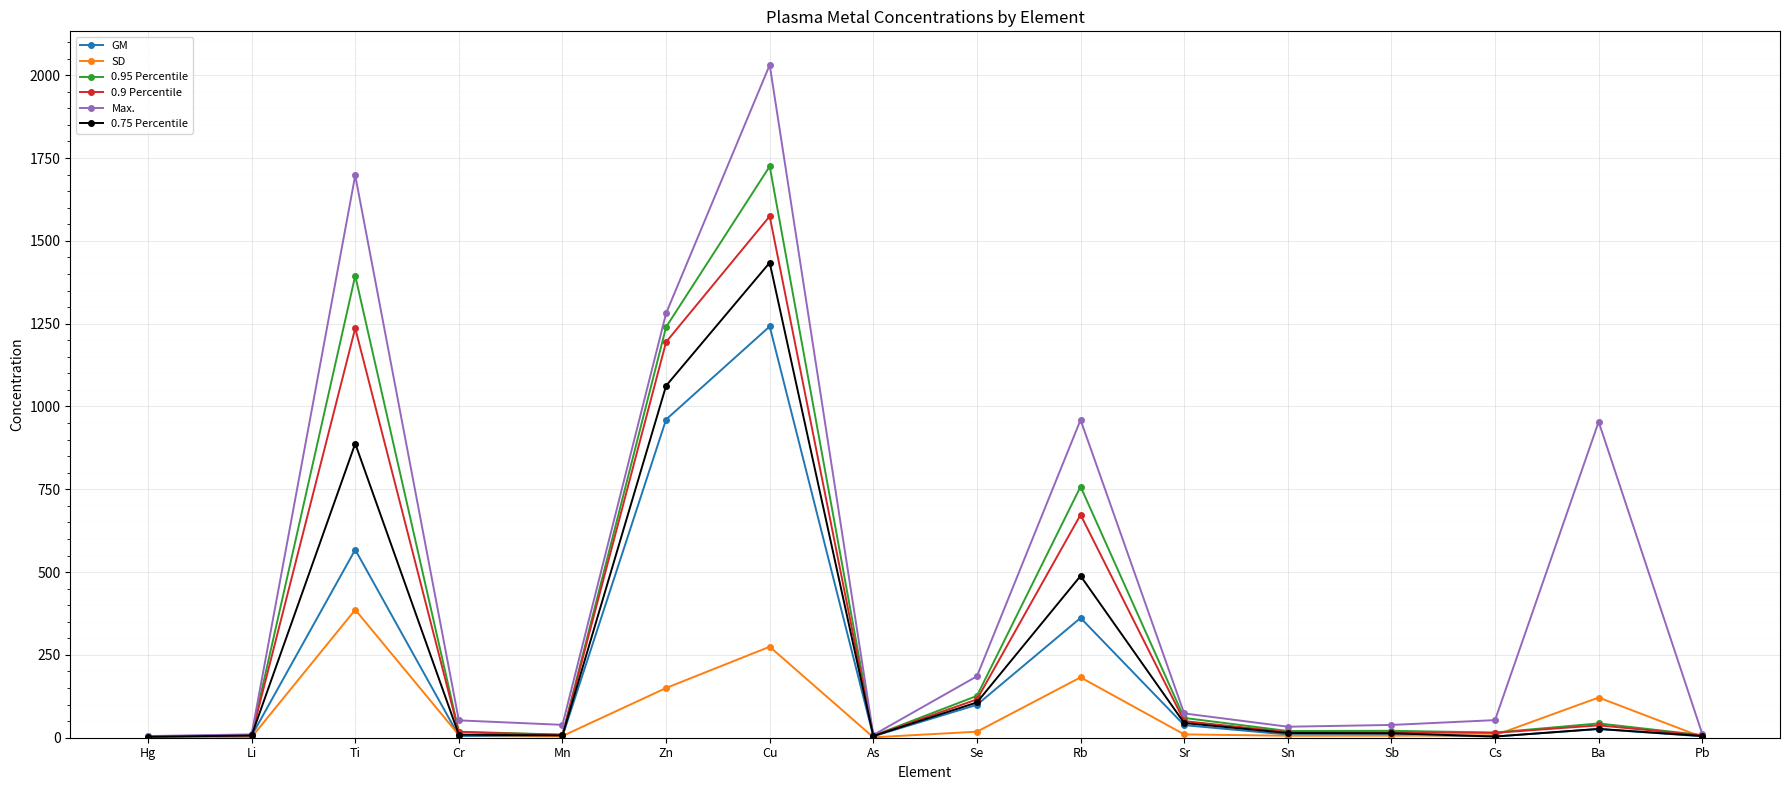

At which category is the sum across all series the highest?

Cu